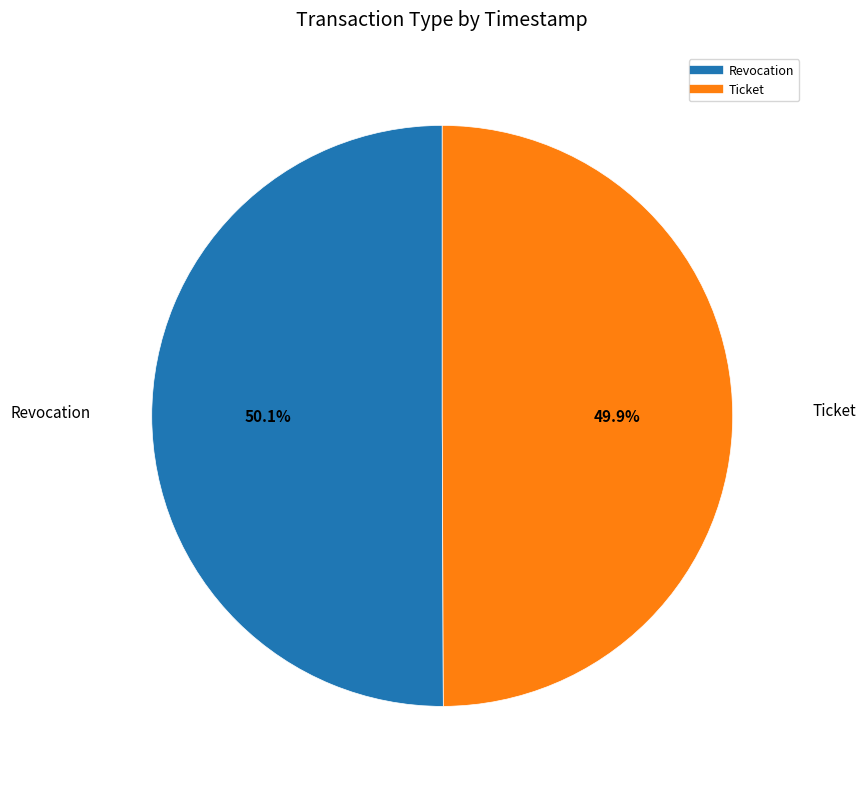

What is the ratio of the value at Revocation to the value at Ticket?

1.0